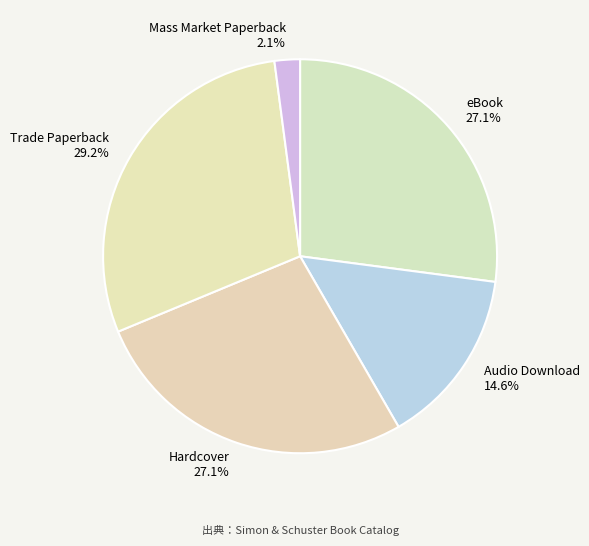

What percentage do Trade Paperback and eBook together represent?

56.2%